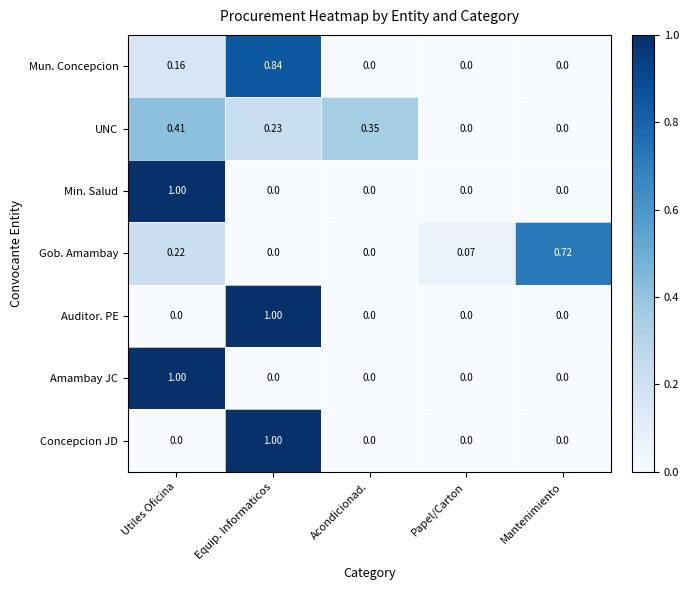

At which category is the sum across all series the highest?

Equip. Informaticos